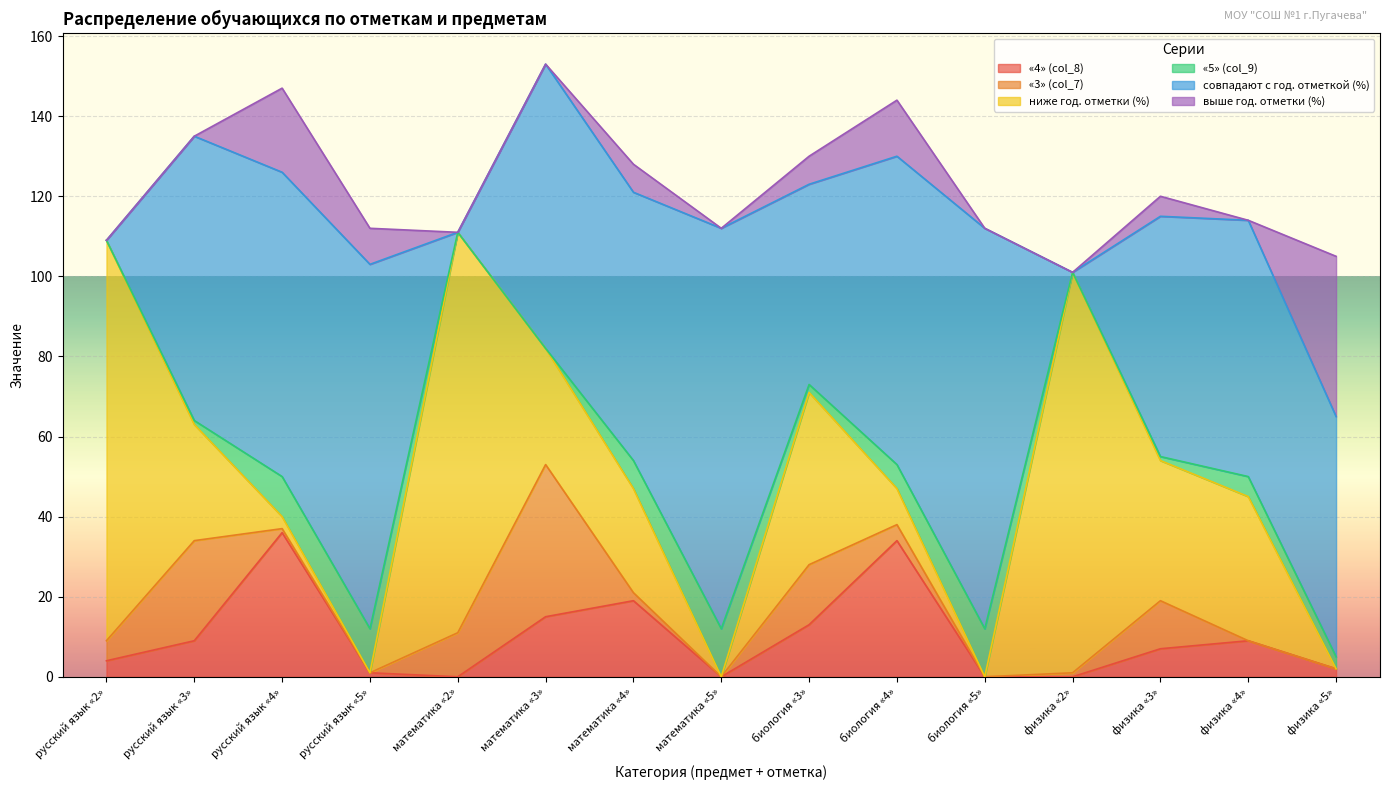

Which series has the largest total across all categories?

совпадают с год. отметкой (%)